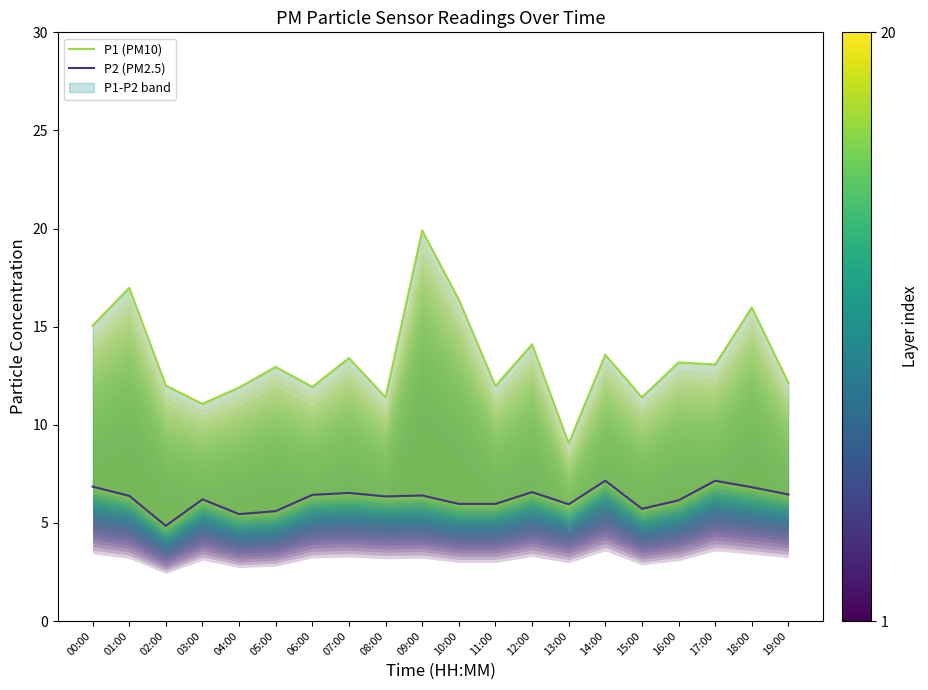

Where is the first local maximum for P2 (PM2.5)?

03:00